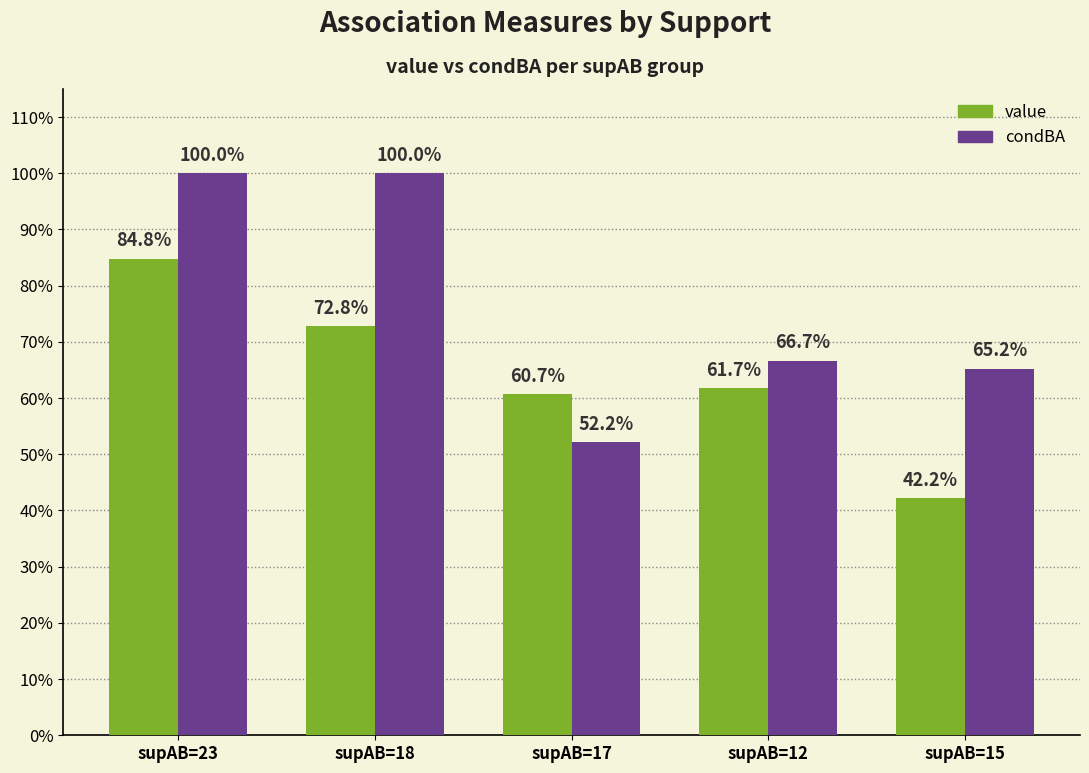

What are all the series names shown in the legend?

value, condBA